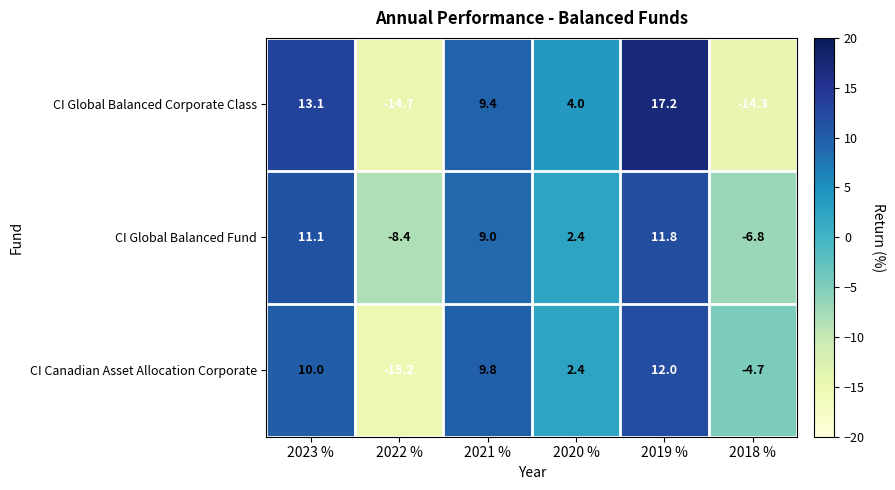

Which series has the largest total across all categories?

CI Global Balanced Fund